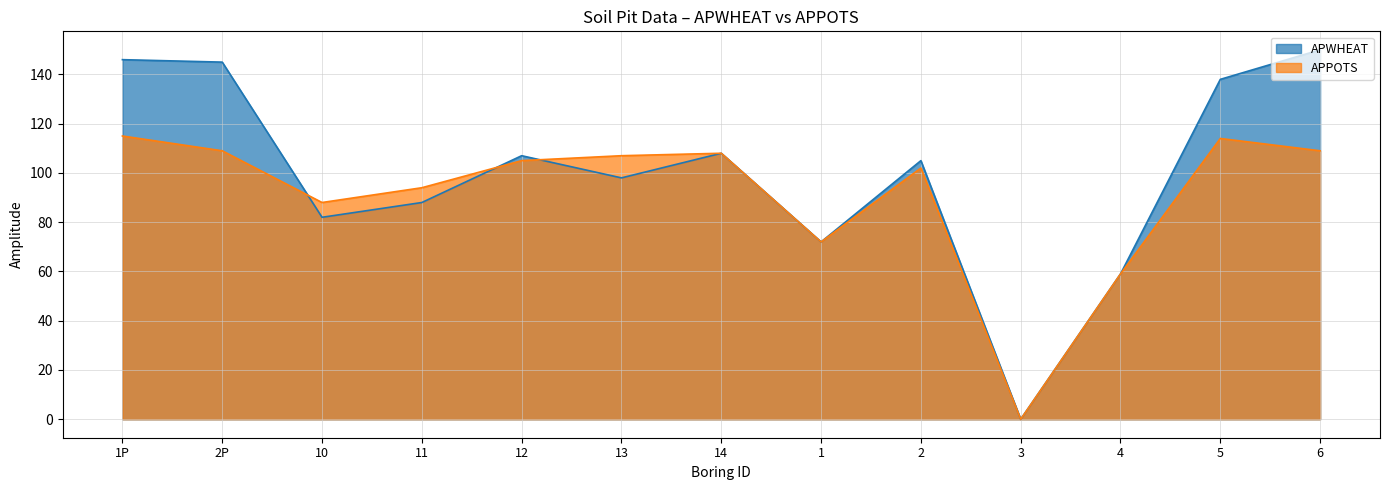

Is the value of APWHEAT at 6 greater than the value of APPOTS at 14?

Yes